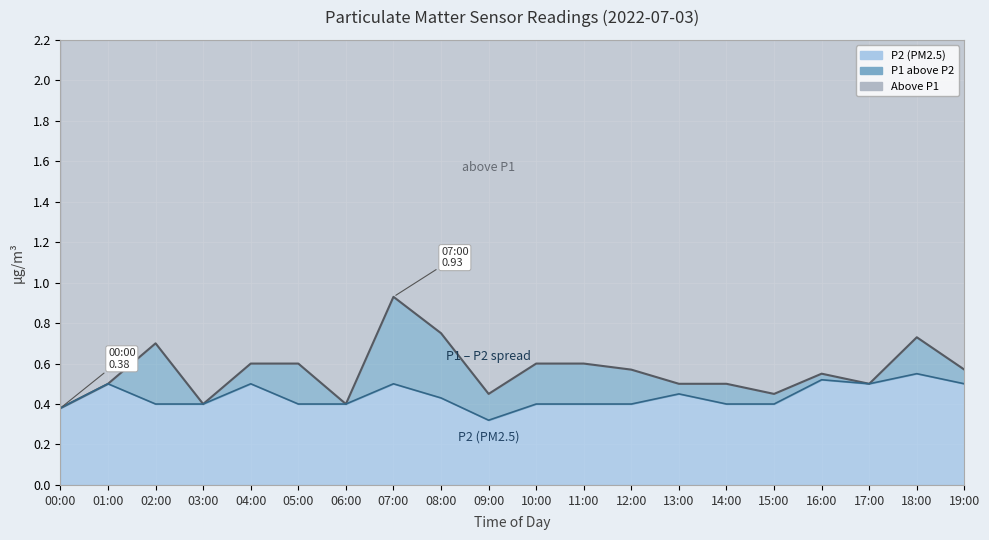

Which series changed the most between 13:00 and 14:00?

P2 (PM2.5)